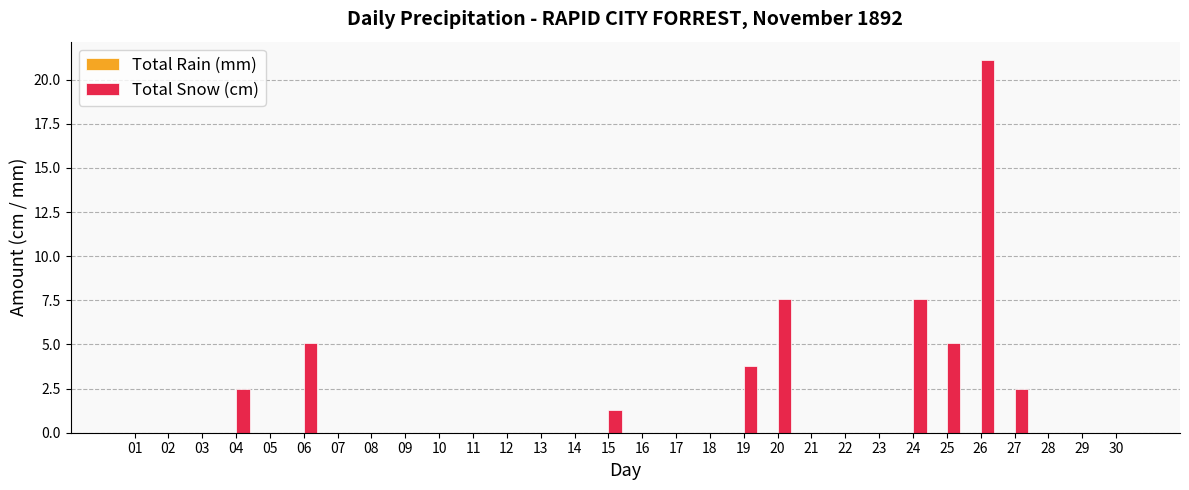

Is it true that the value at 18 is -11.8?

False